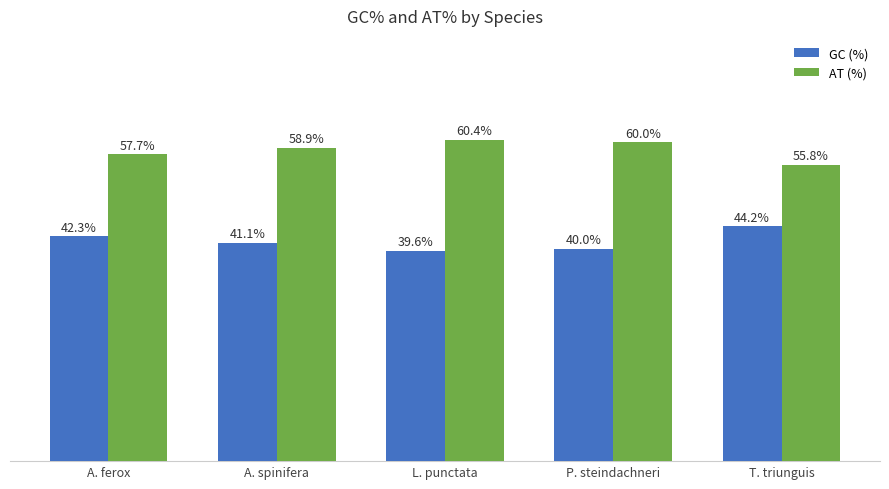

At which label does GC (%) first exceed 41?

A. ferox